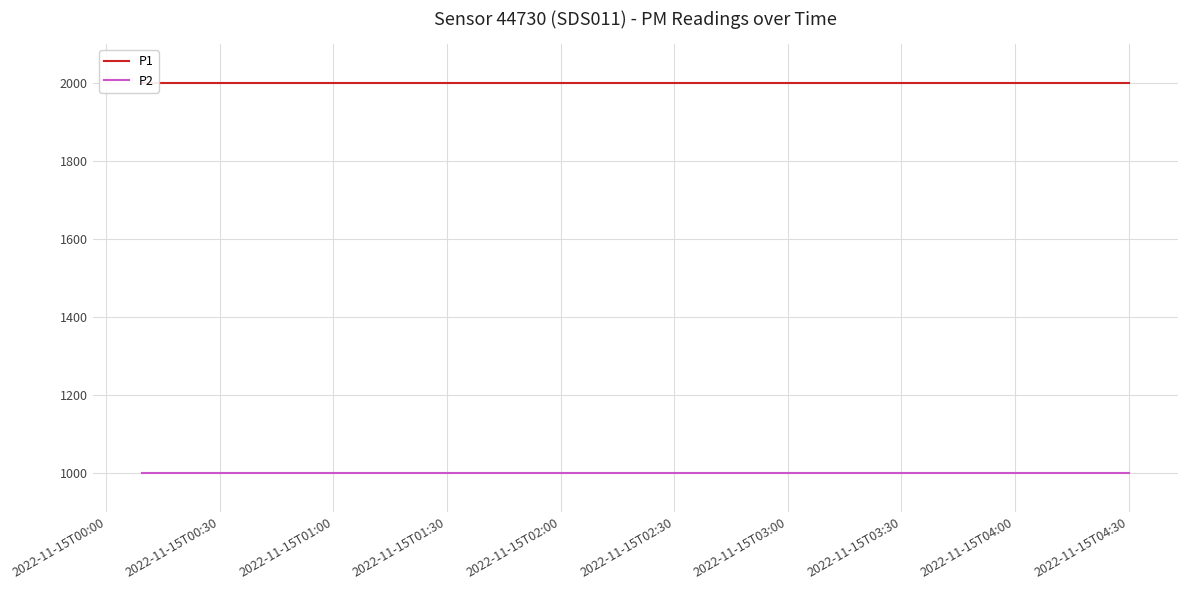

Which series has the largest range (max minus min)?

P1